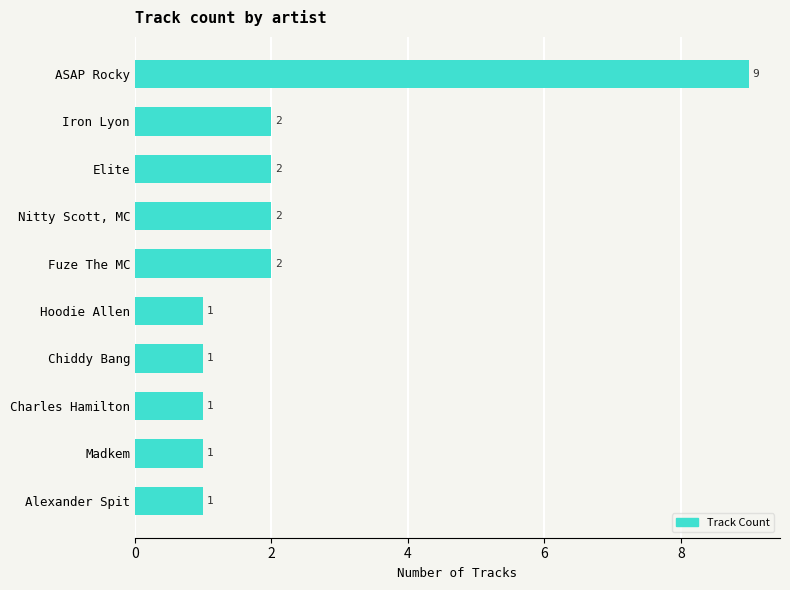

What is the label of the 8th bar from the bottom?

Elite